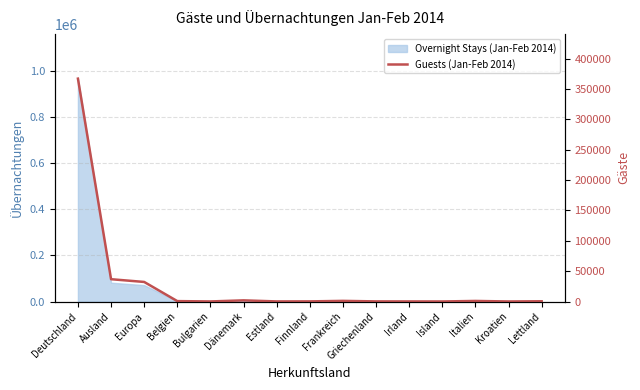

Which category has the lowest value across all series?

Island